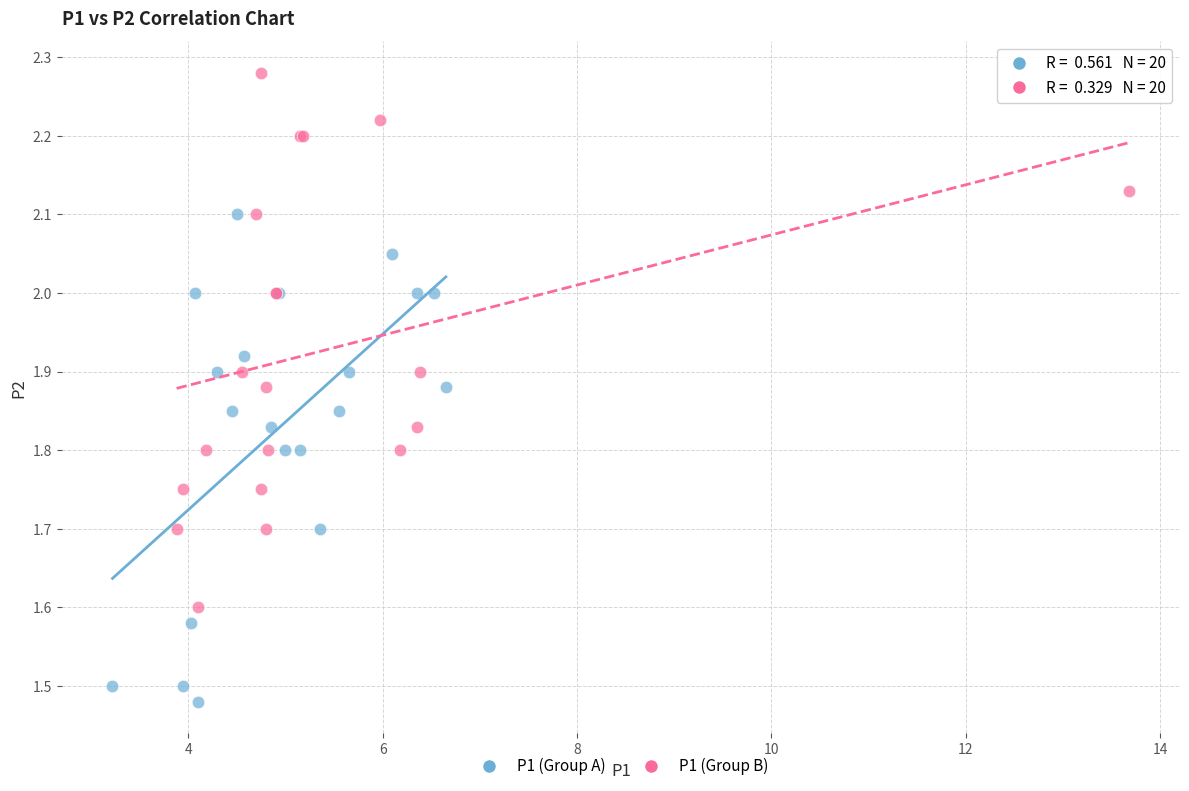

Which series contains the highest Y value?

P1 (Group B)